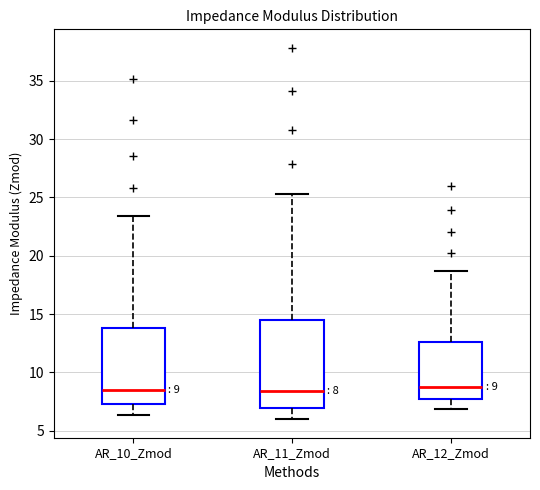

Which box is the tallest, from its lower edge to its upper edge?

AR_11_Zmod